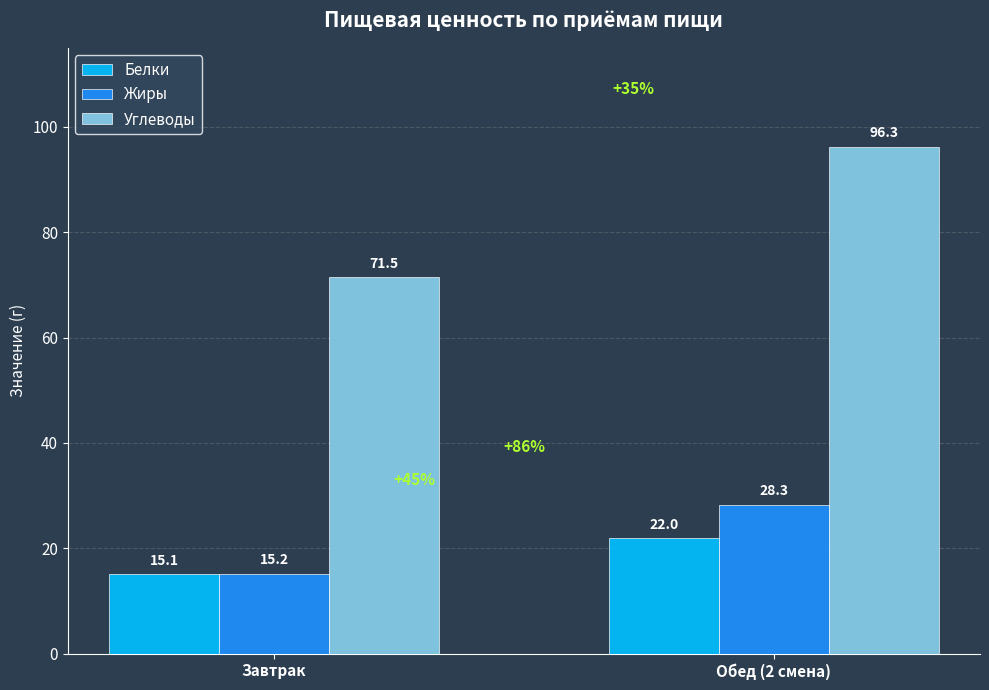

How many bars are there in each group?

3